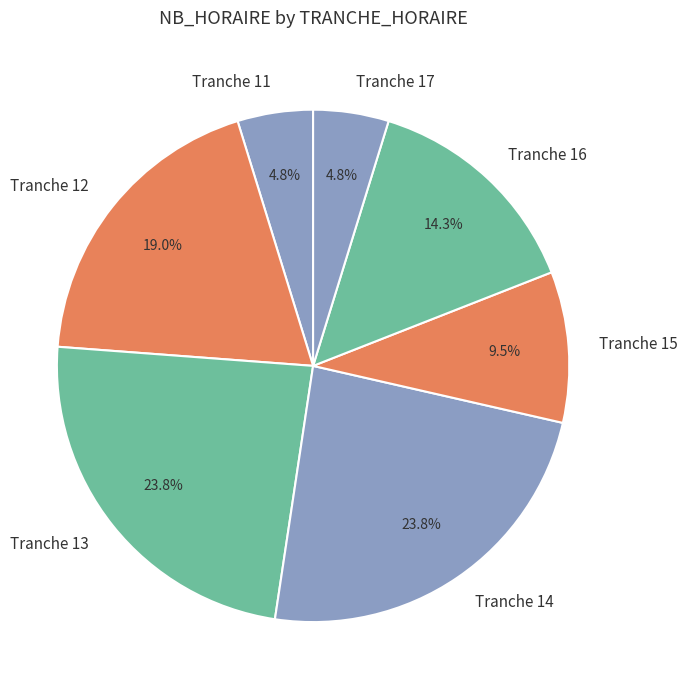

Combined, do Tranche 12 and Tranche 16 account for over 50%?

No